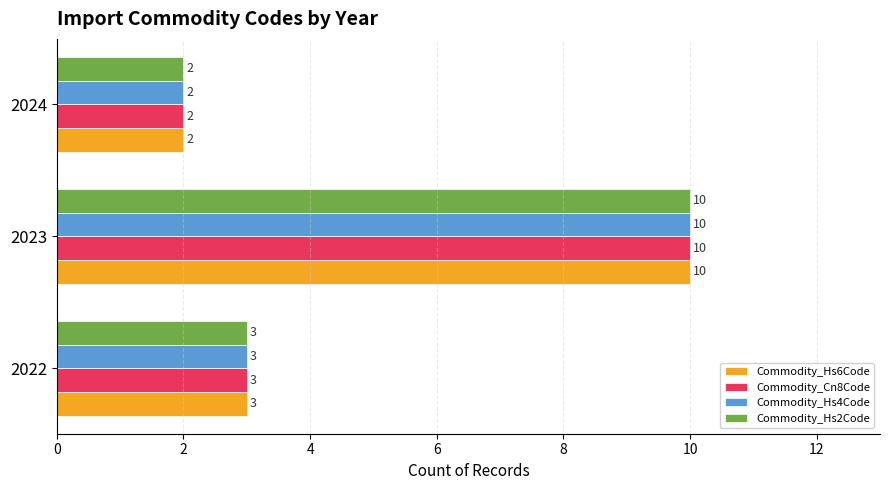

How many data points in Commodity_Hs4Code are less than 3?

1